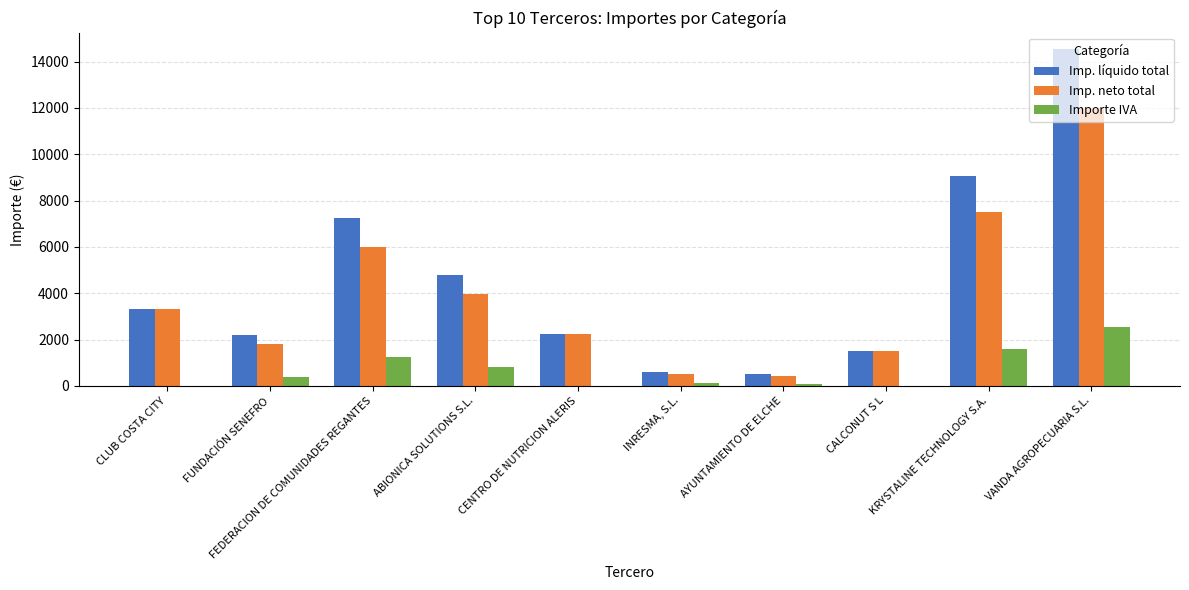

What is the sum of all Importe IVA values?

6742.7